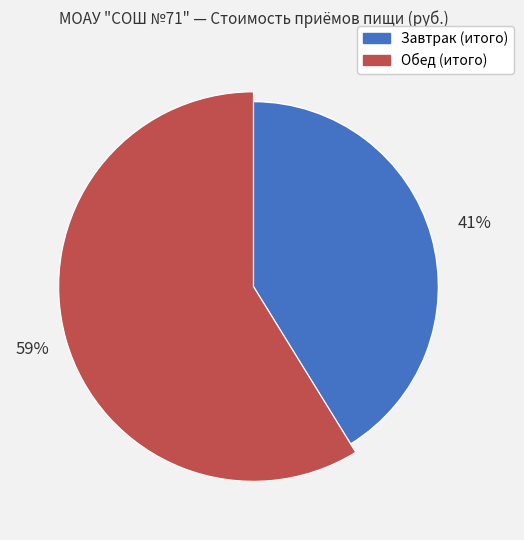

Combined, do Обед (итого) and Завтрак (итого) account for over 50%?

Yes